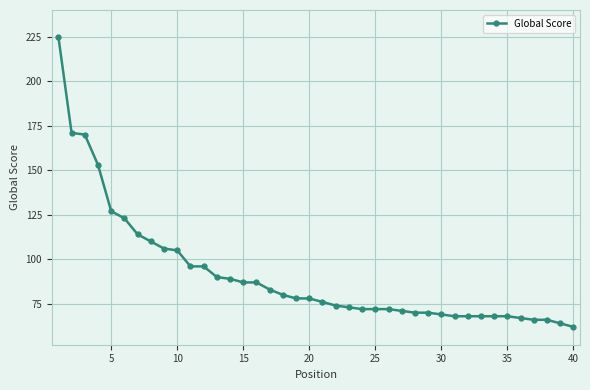

What is the average value?

91